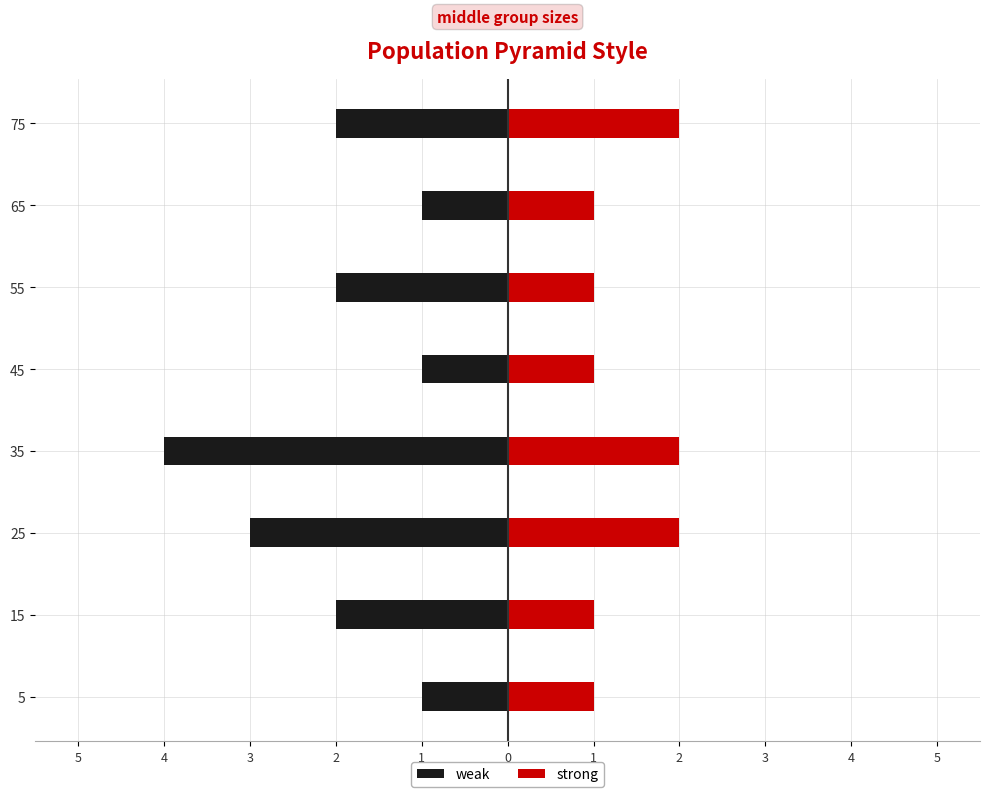

What is the value of the strong bar at the 1st from the left?

1